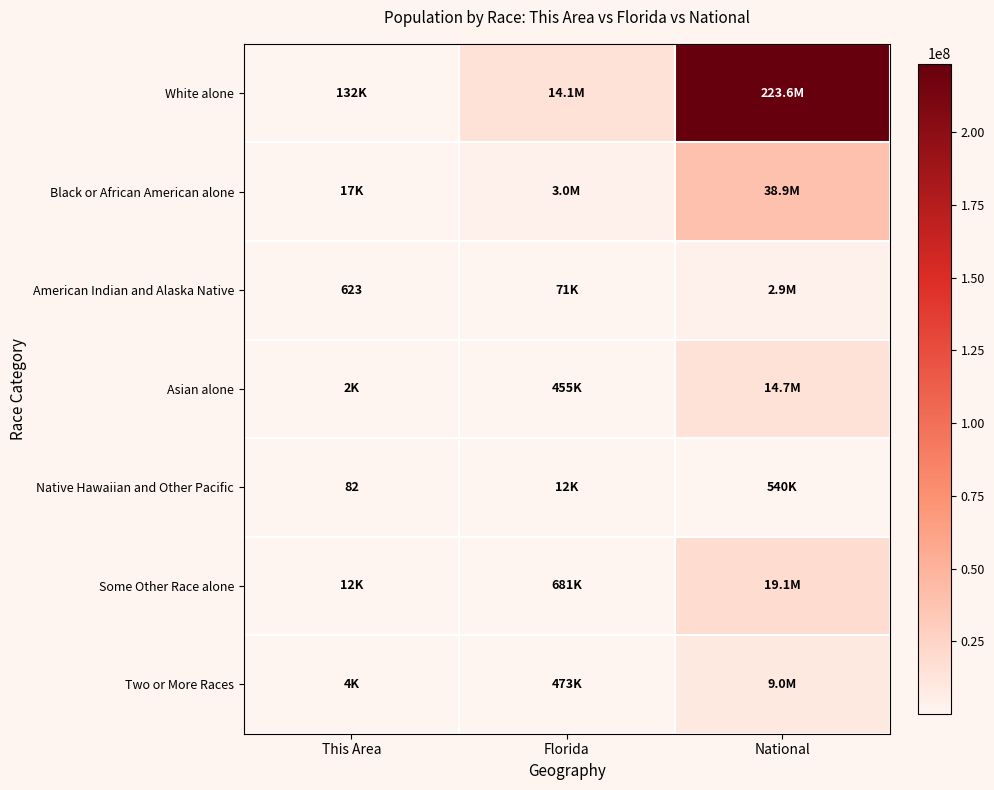

The value of Native Hawaiian and Other Pacific at This Area is 31. True or false?

False